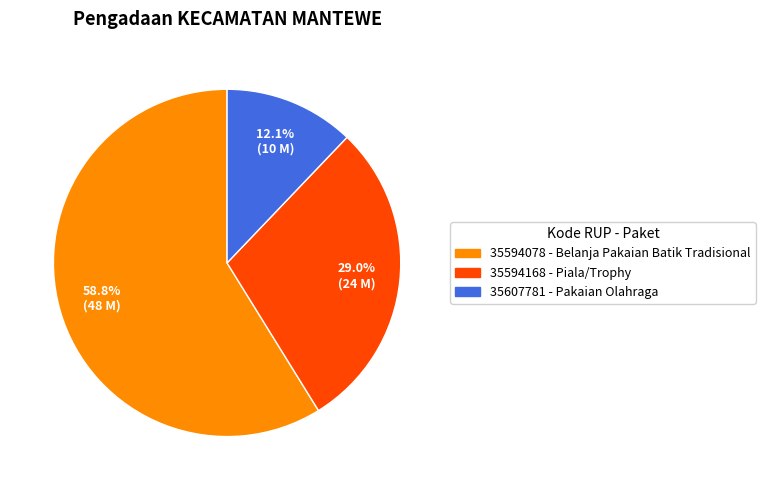

Is the sum of 35594078 and 35607781 greater than half?

Yes